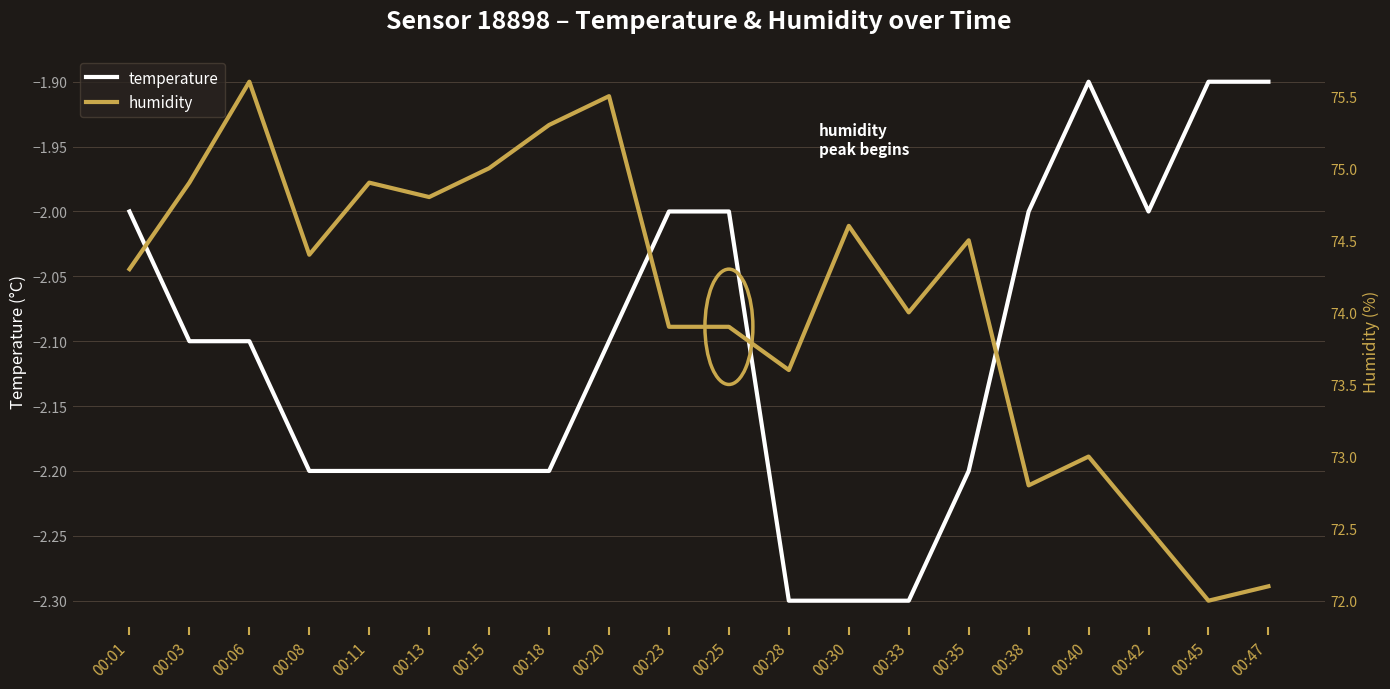

Which series has the largest total across all categories?

humidity